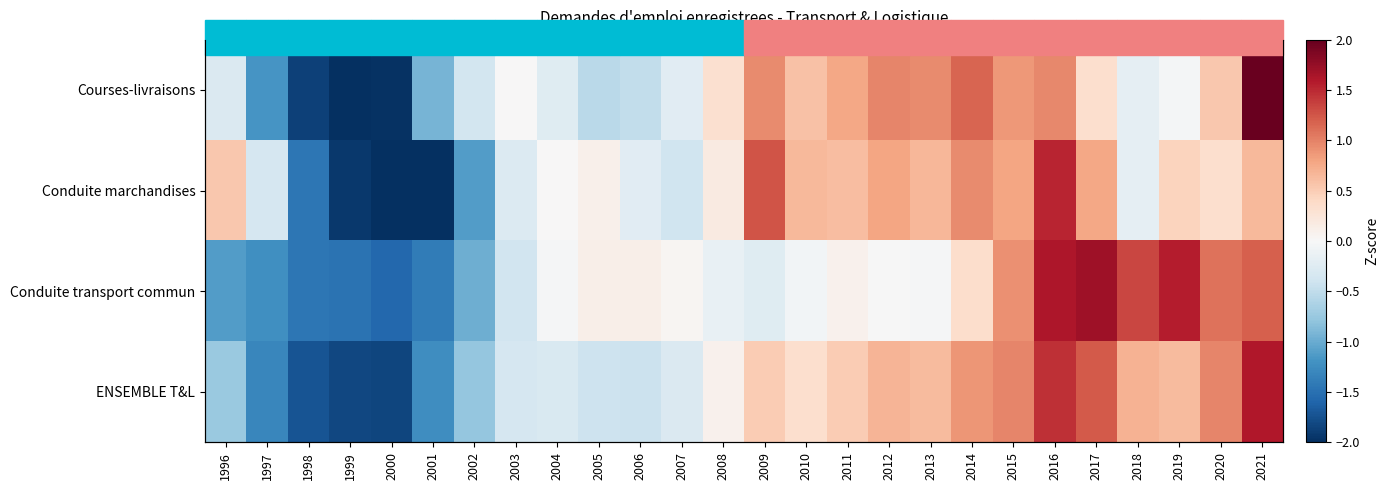

The Conduite marchandises series shows 0.5 at 1996. True or false?

True